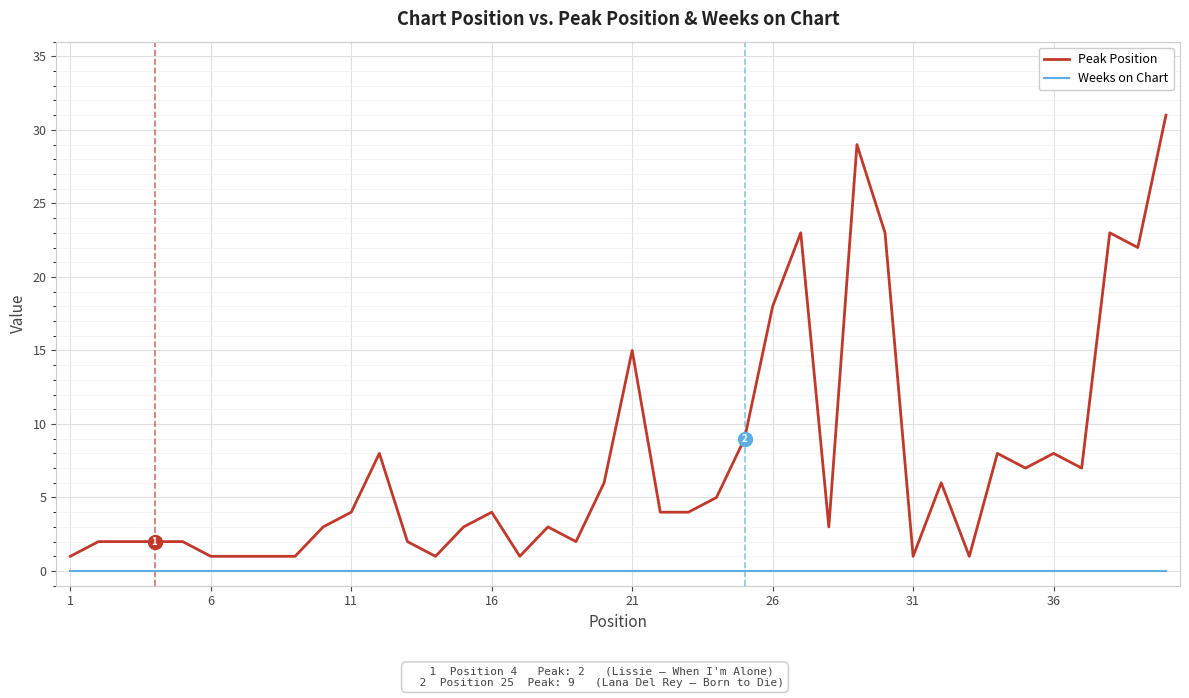

Rank the series by their average value, from highest to lowest.

Peak Position, Weeks on Chart